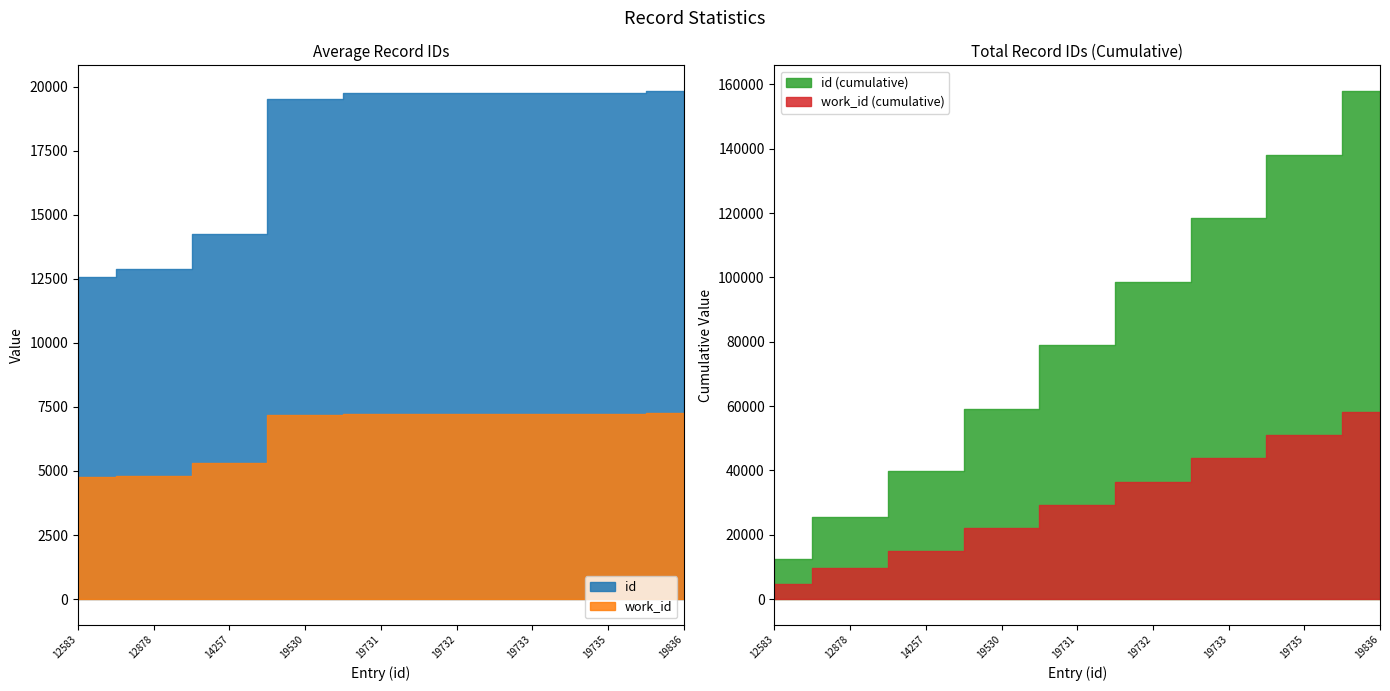

How many values in the work_id series exceed 7235?

3